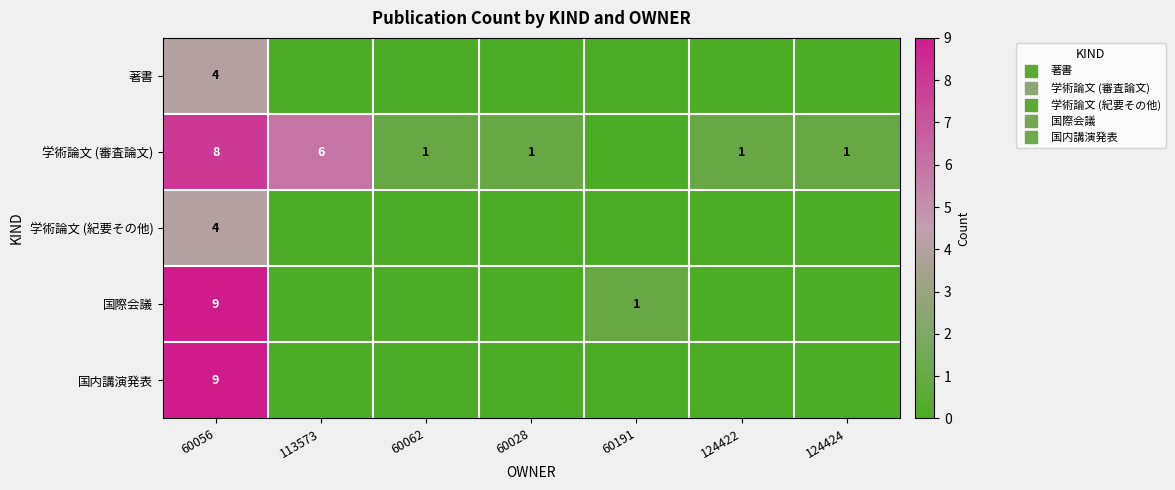

What is the difference between the highest and lowest values at 124424?

1